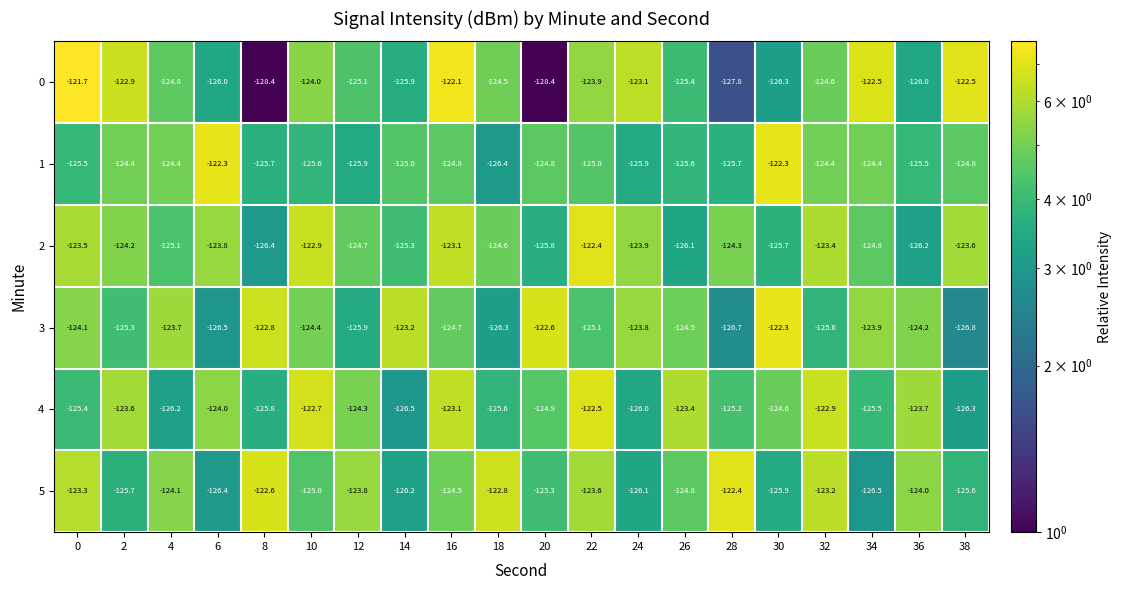

What is the approximate value of 2 at 2?

-124.2